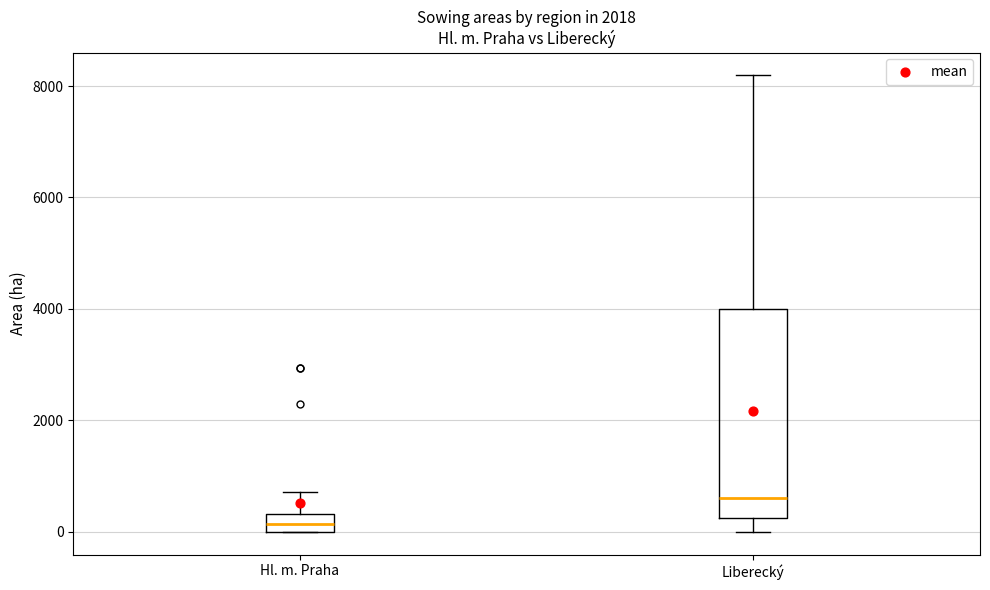

Reading left to right, read every box against the y-axis: the position of its median line, the range the box covers, and the ends of its whiskers. The values are not printed on the chart, so give them approximately, as read against the axis.

Hl. m. Praha: median 200, box 0 to 400, whiskers 0 to 800
Liberecký: median 600, box 200 to 4000, whiskers 0 to 8200